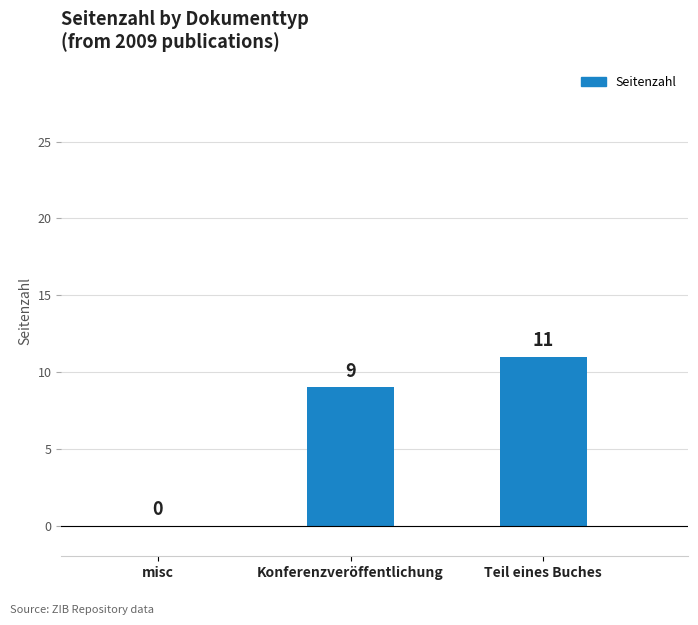

Where is the data nearest to the value 5?

Konferenzveröffentlichung